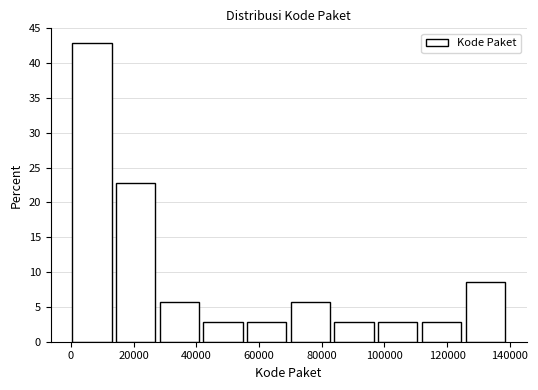

What is the height of the bar covering 126000 to 140000 on the x-axis? Neither the bar edges nor the heights are printed on the chart, so give them approximately, as read against the axes.

8.5